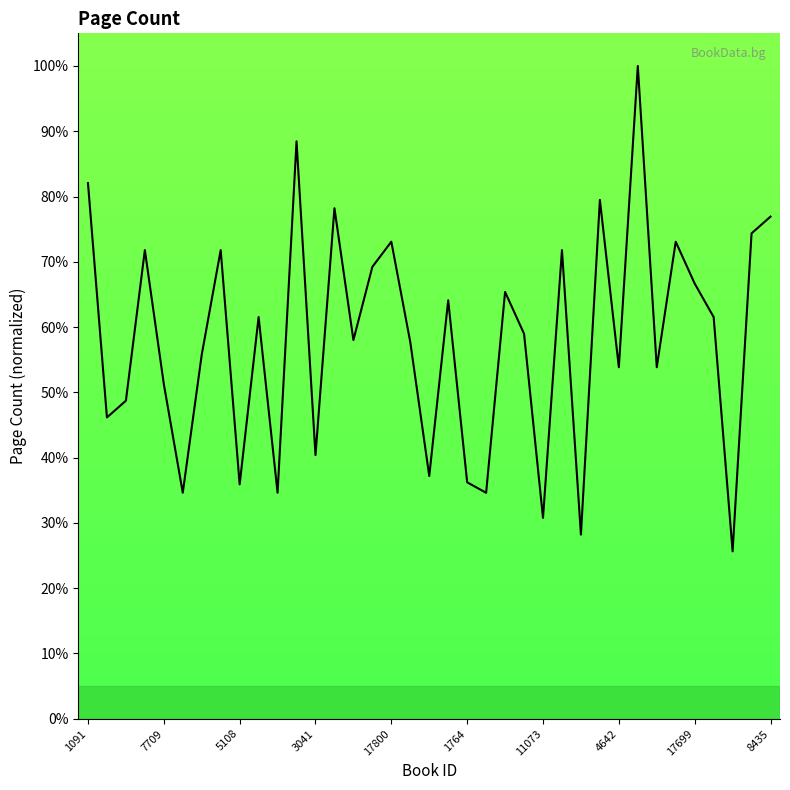

Count the number of categories in the chart.

37